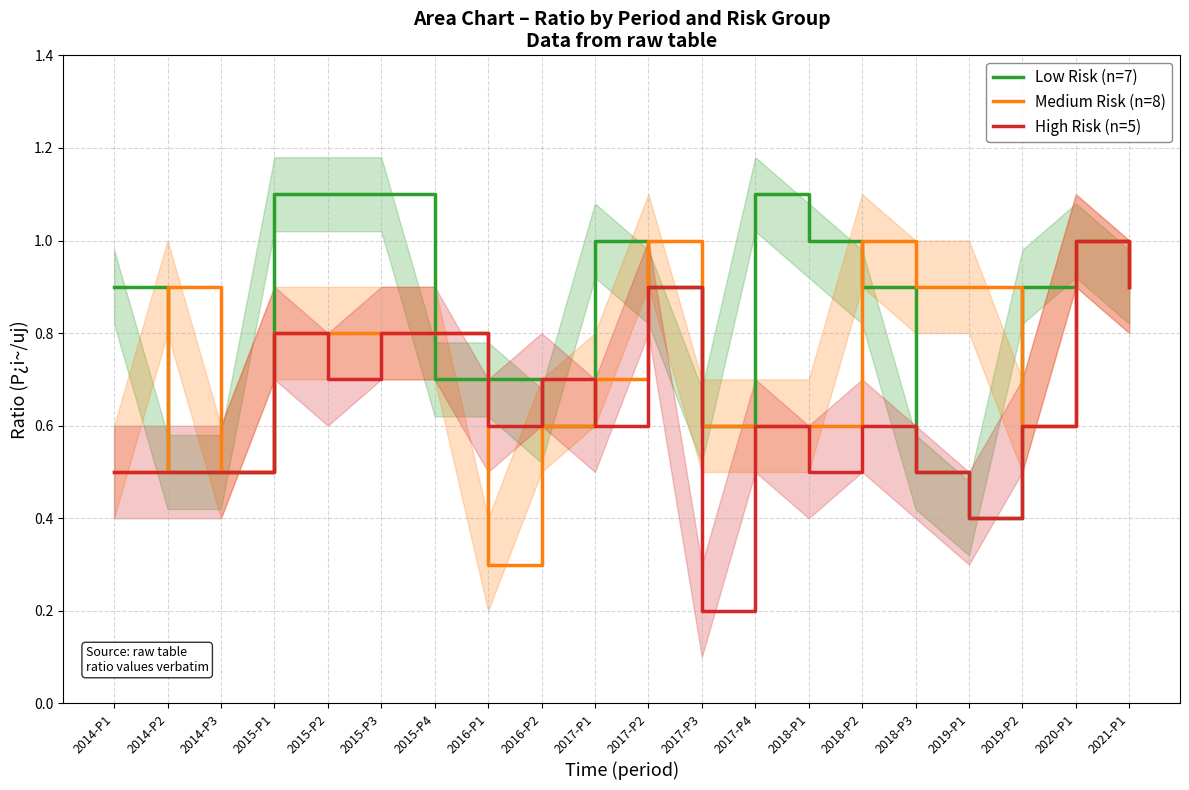

What are all the series names shown in the legend?

Low Risk (n=7), Medium Risk (n=8), High Risk (n=5)